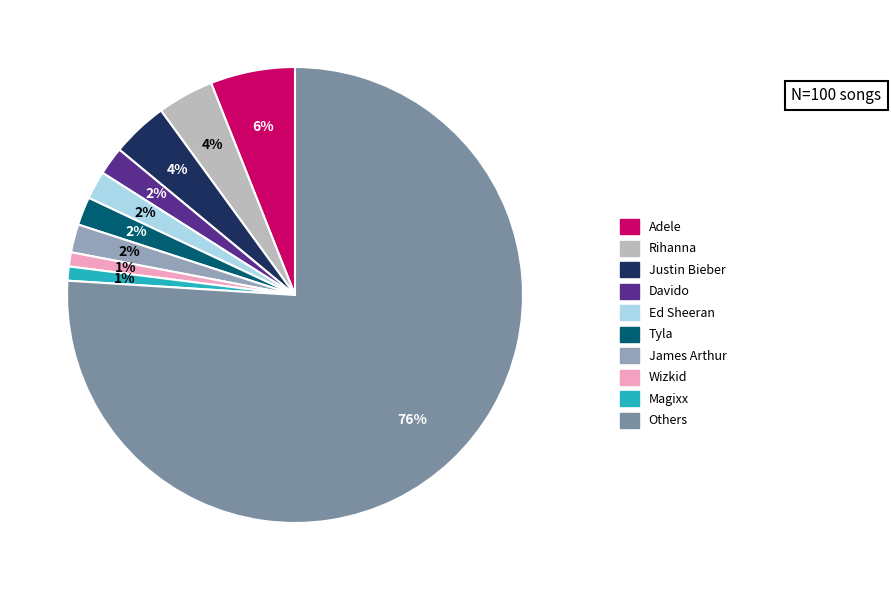

How many segments does this pie chart have?

10